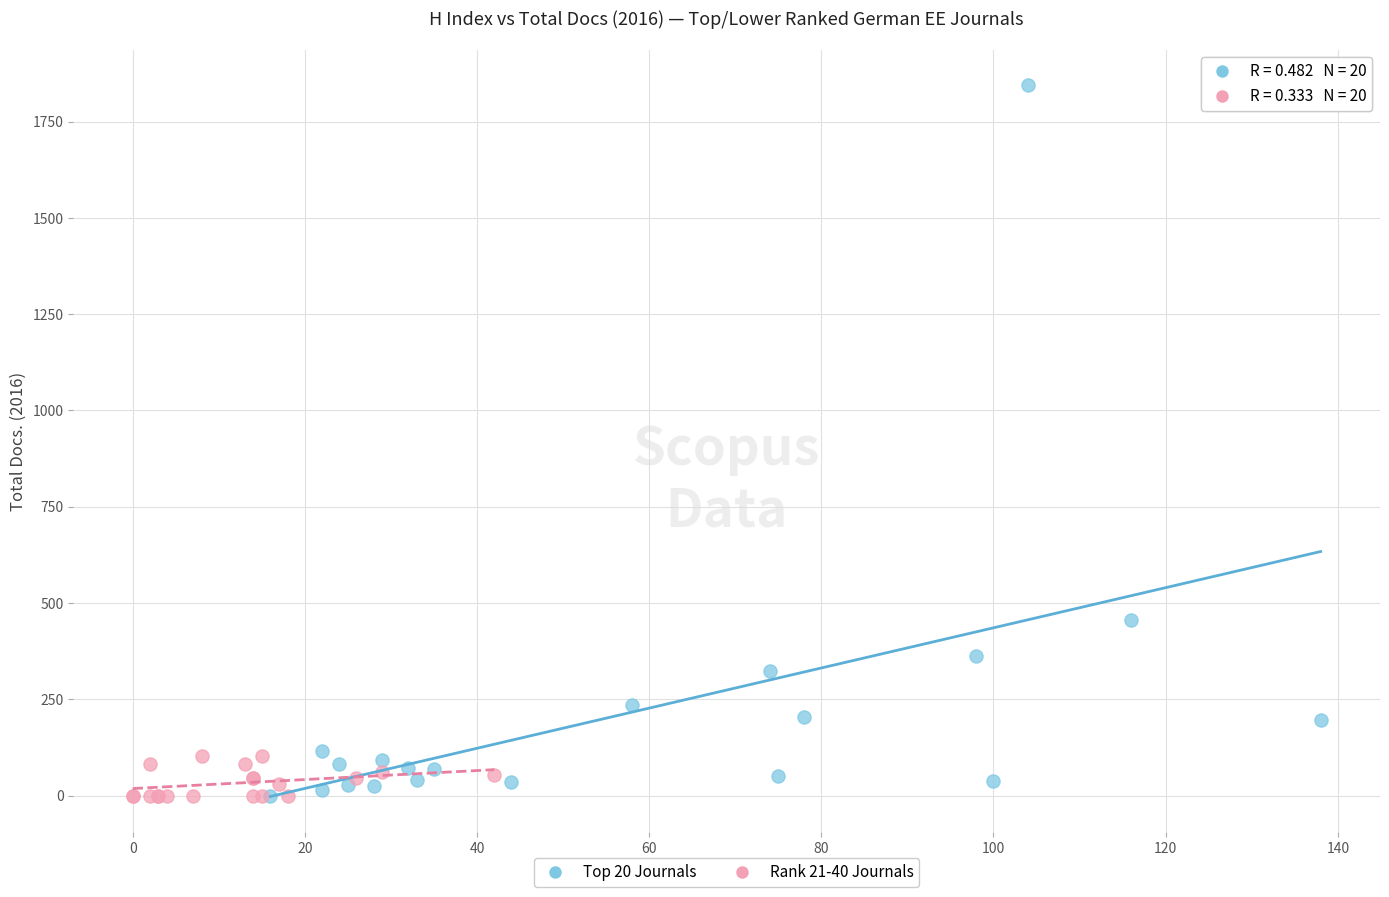

Which series has the largest Y range (max minus min)?

Top 20 Journals